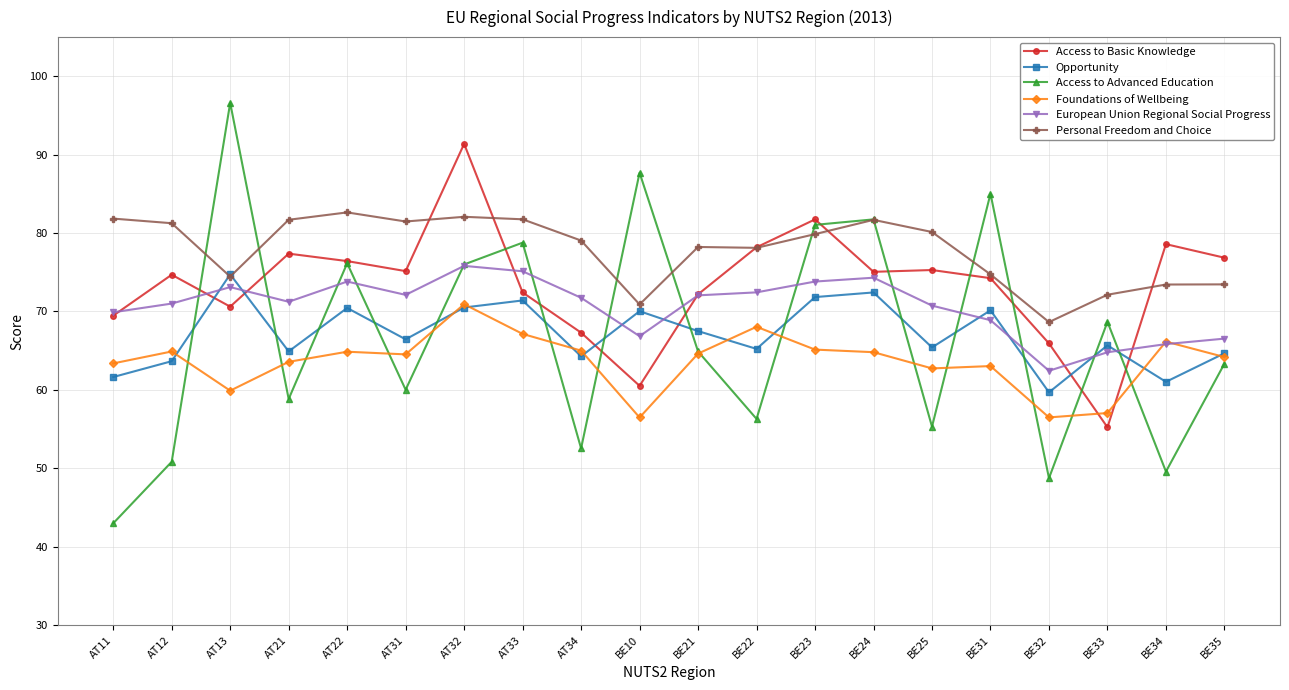

Where does the Access to Basic Knowledge series first go above 75?

AT21